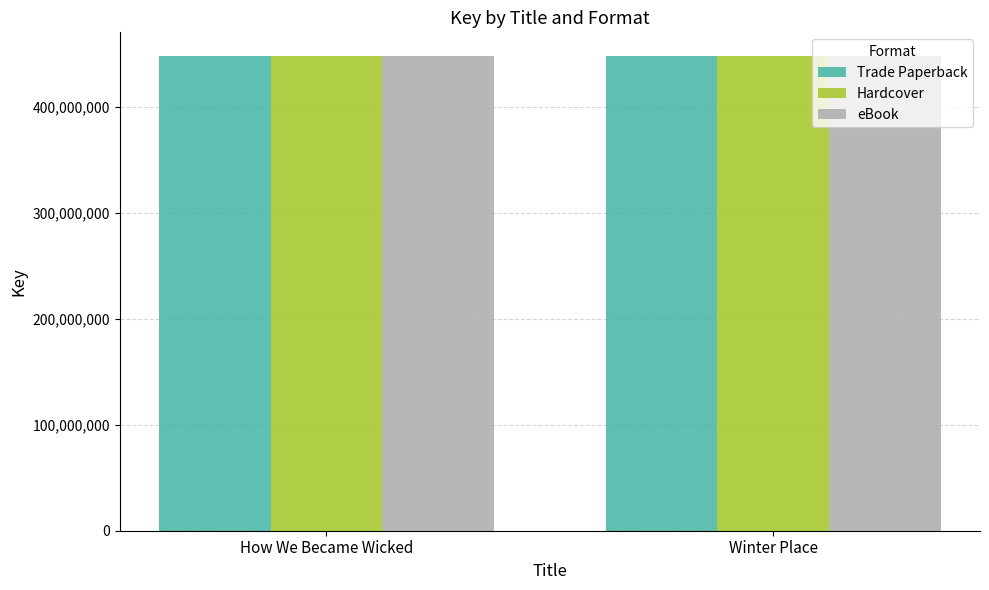

The value of Trade Paperback at Winter Place is 447762760. True or false?

True